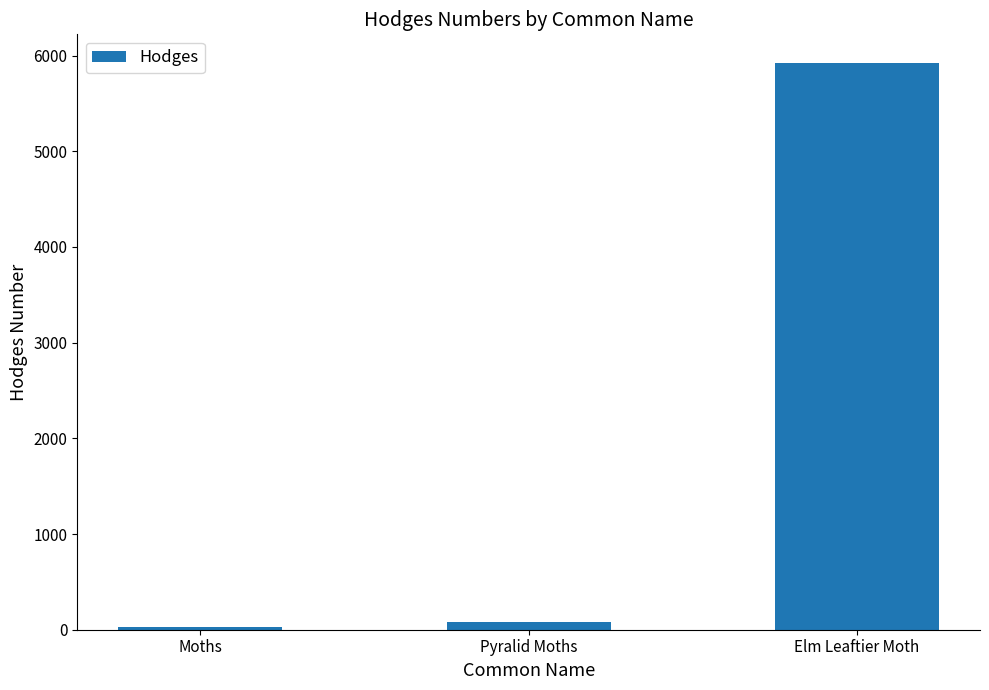

Rank the categories by value from lowest to highest.

Moths, Pyralid Moths, Elm Leaftier Moth